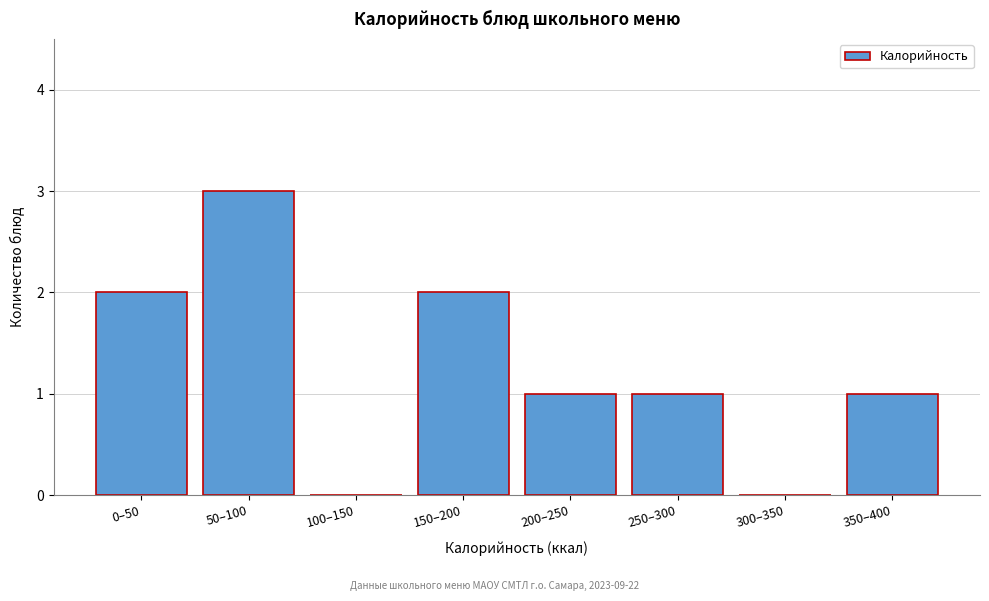

Reading right to left, what are all the values shown in this chart?

350–400=1	300–350=0	250–300=1	200–250=1	150–200=2	100–150=0	50–100=3	0–50=2